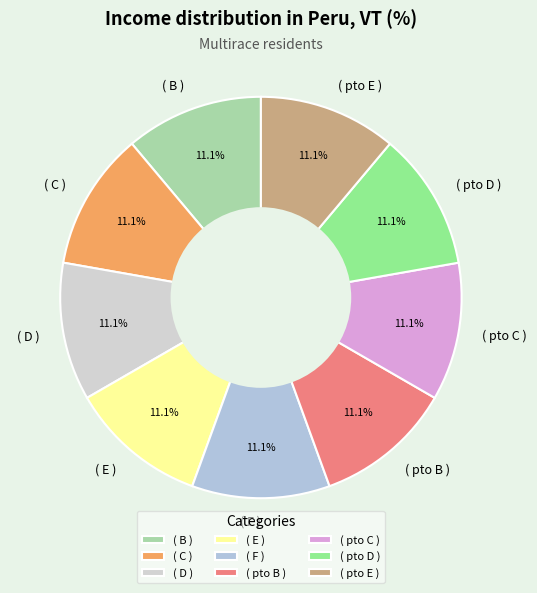

Is it true that ( C ) is 11% of the pie?

True